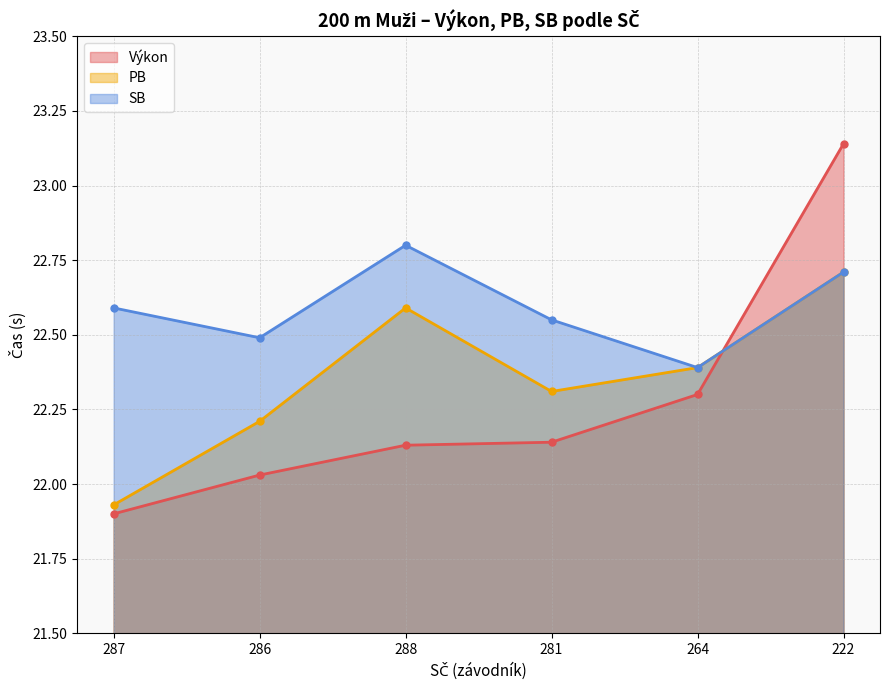

Which series has the largest total across all categories?

SB